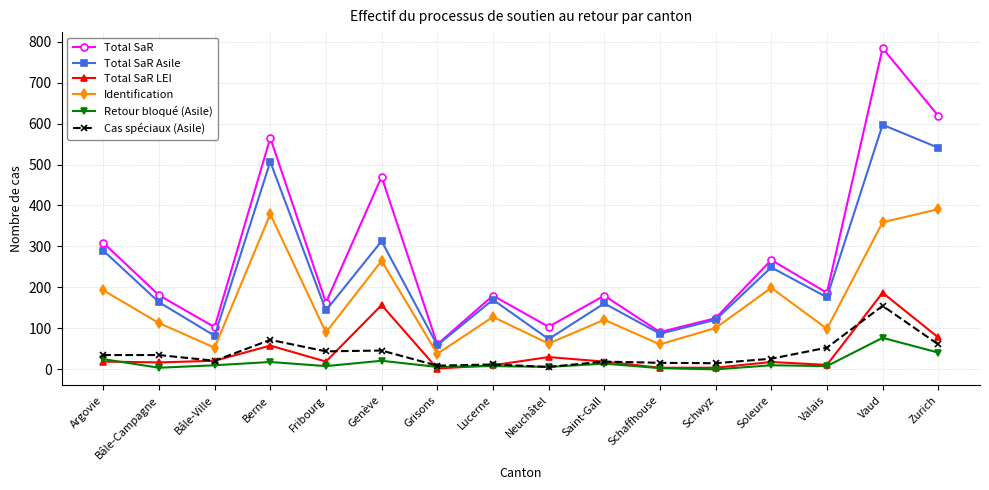

What are all the series names shown in the legend?

Total SaR, Total SaR Asile, Total SaR LEI, Identification, Retour bloqué (Asile), Cas spéciaux (Asile)